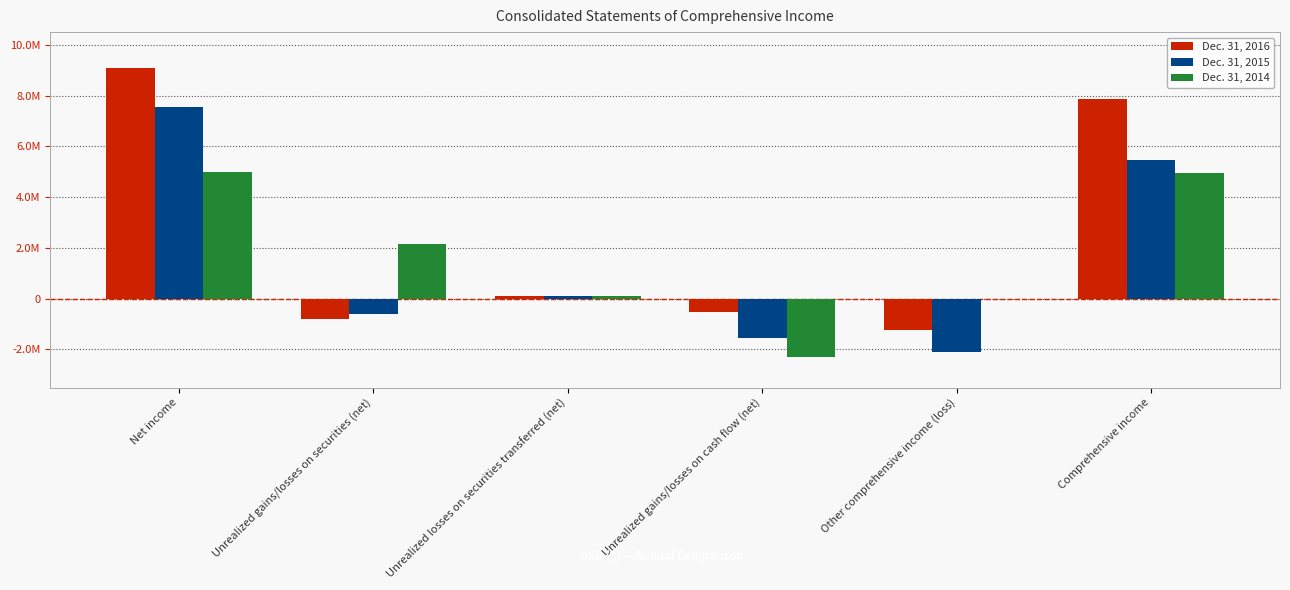

What is the label of the 2nd bar from the left?

Unrealized gains/losses on securities (net)